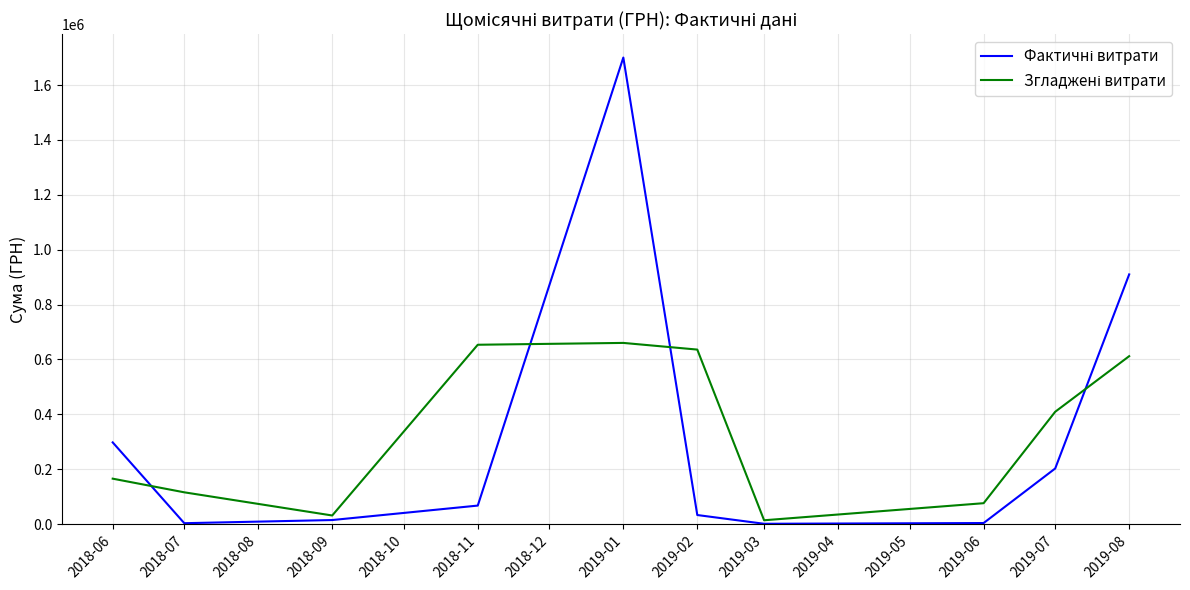

How many lines are shown in the chart?

2